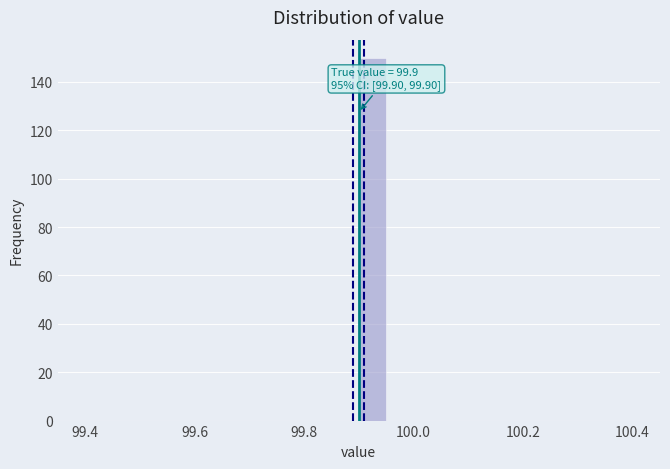

Around what value on the x-axis is the tallest bar? Give the approximate position of its centre, as read against the axis.

99.92